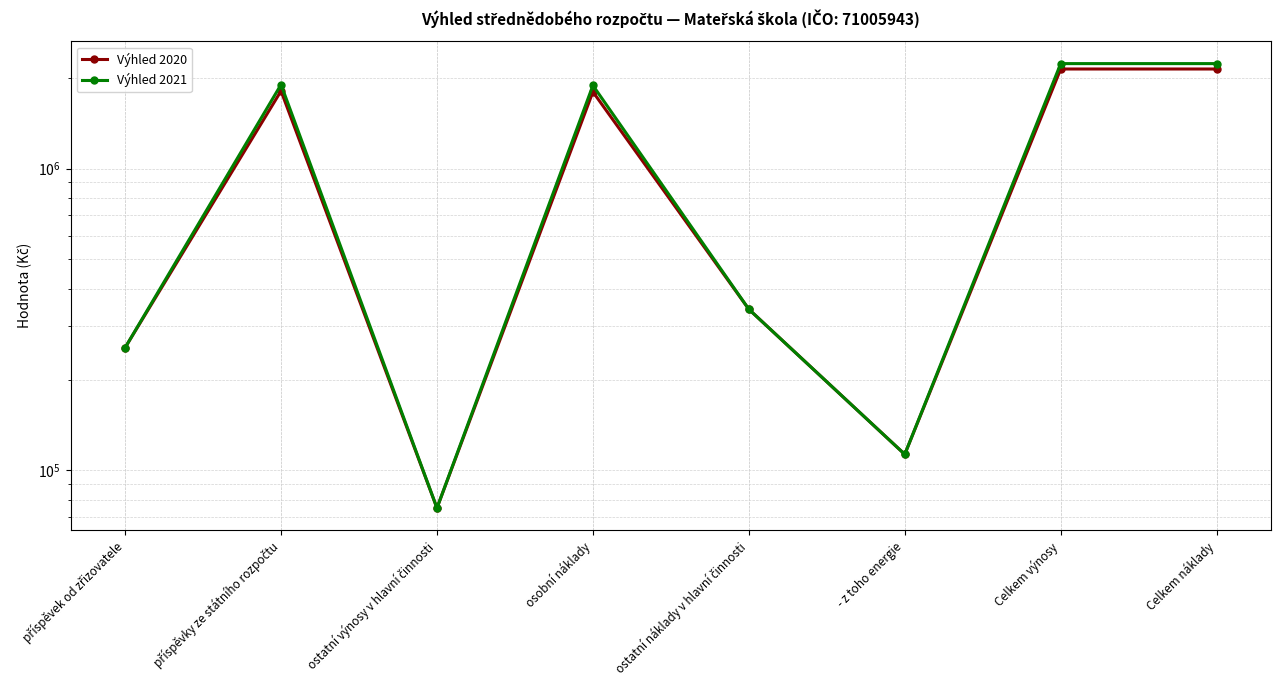

True or false: Výhled 2021 and Výhled 2020 cross at least once.

False